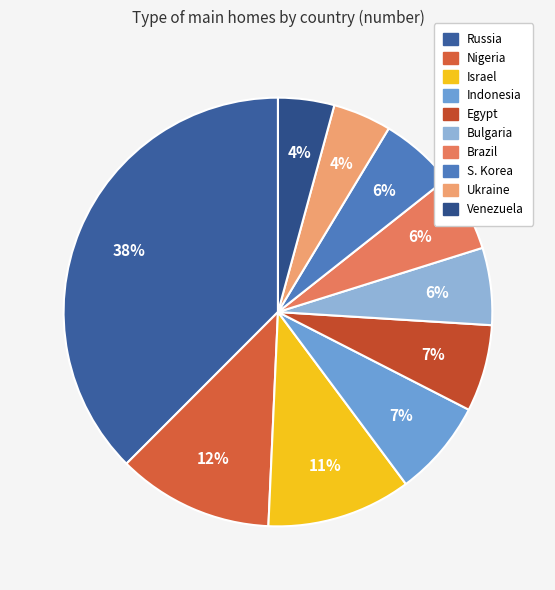

Rank the categories by value from highest to lowest.

Russia, Nigeria, Israel, Indonesia, Egypt, Bulgaria, Brazil, S. Korea, Ukraine, Venezuela